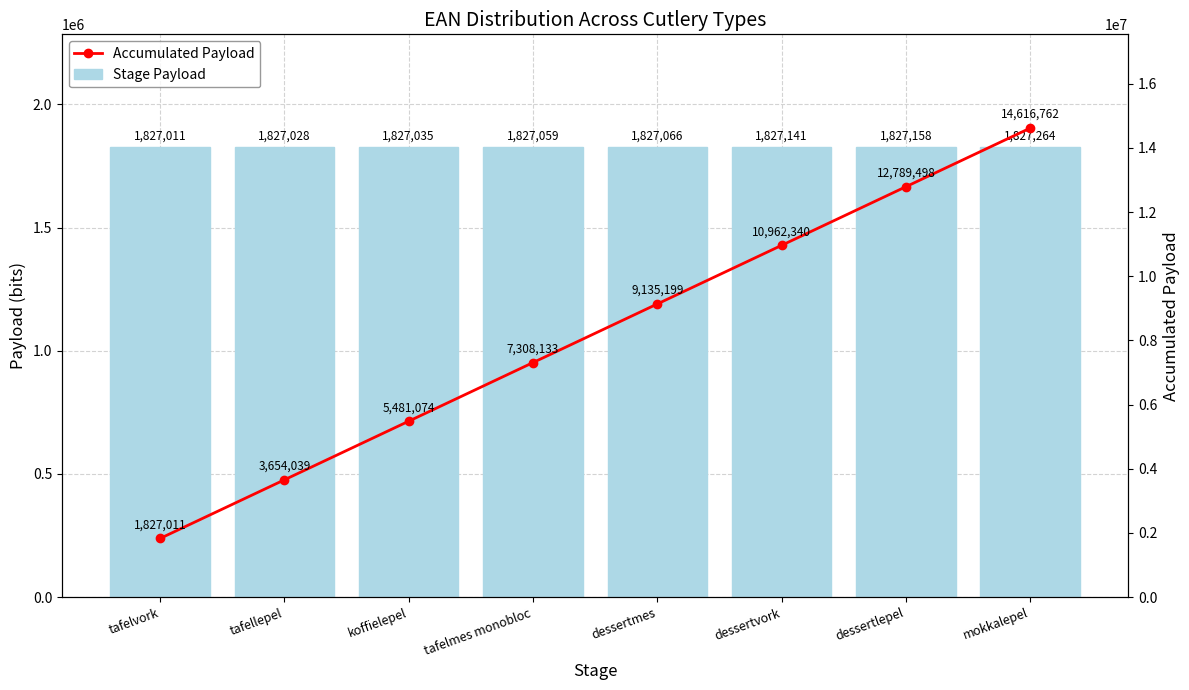

How many values in the Accumulated Payload series are below 9135199?

4